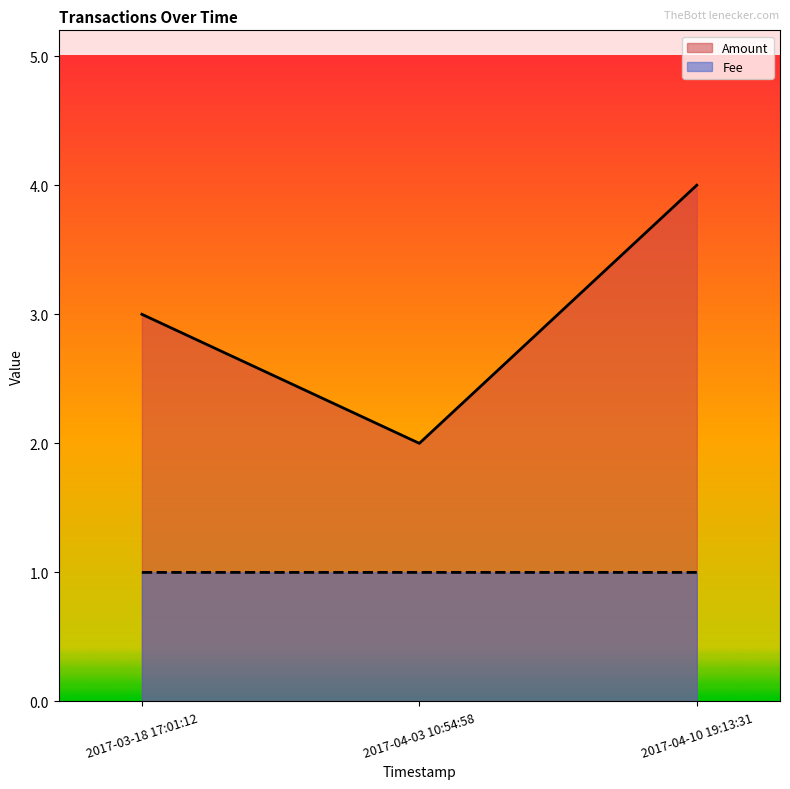

List the series in order of their overall mean, highest first.

Amount, Fee